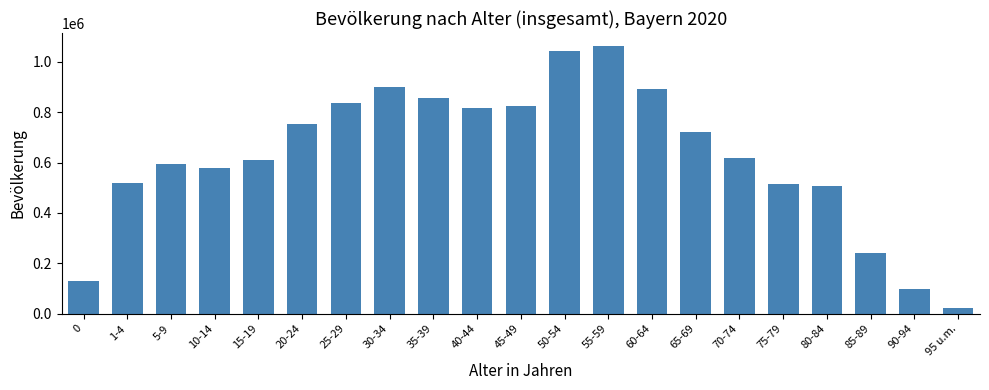

The value at 15-19 is 1078035. True or false?

False